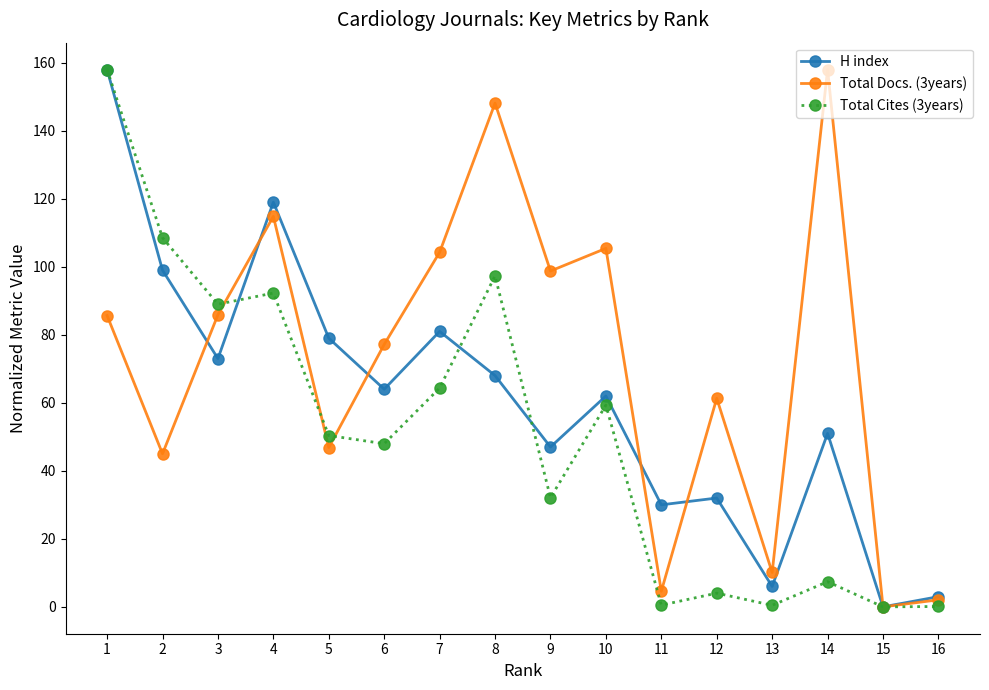

What is the value of the Total Cites (3years) point at the 4th from the left?

92.3